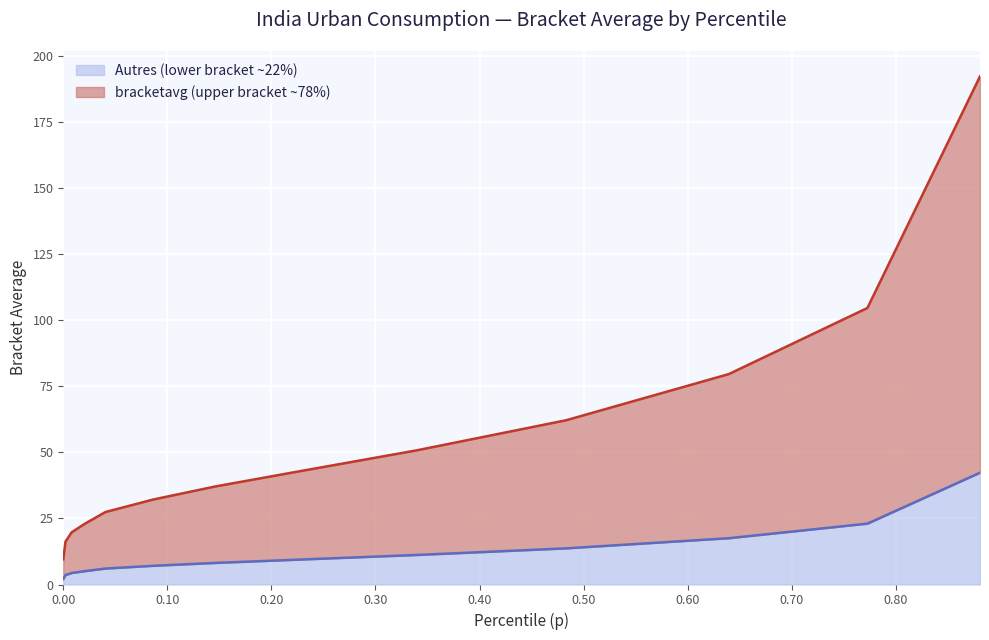

List the labels in order of value, largest first.

0.880899965763092, 0.7726999521255493, 0.6395000219345093, 0.48319998383522034, 0.3393999934196472, 0.22579999268054962, 0.14649999141693115, 0.08669999986886978, 0.04050000011920929, 0.021400000900030136, 0.008100000210106373, 0.002099999925121665, 0.0